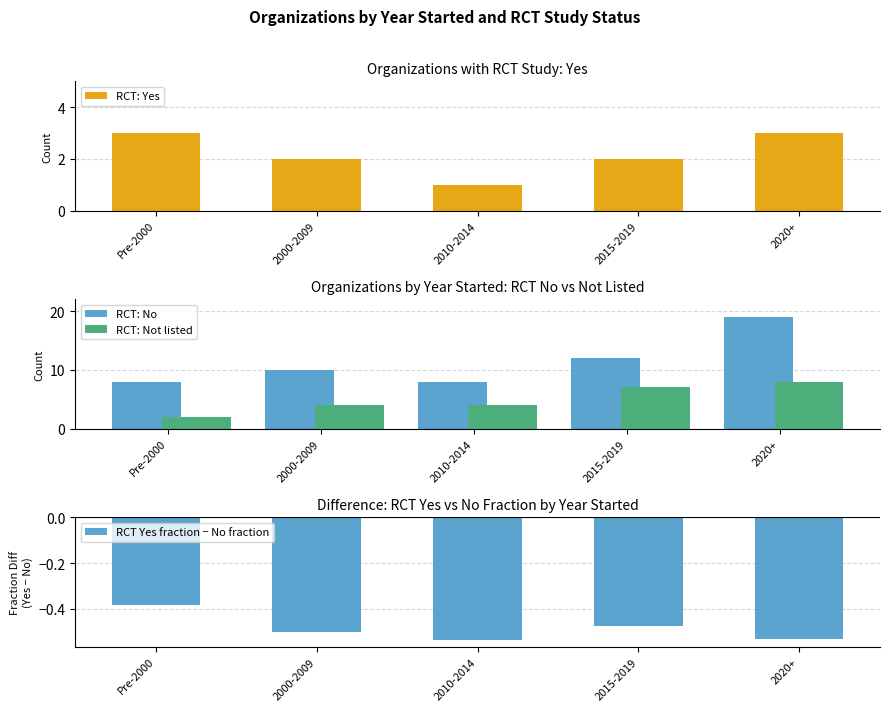

Which series has the largest total across all categories?

RCT: No